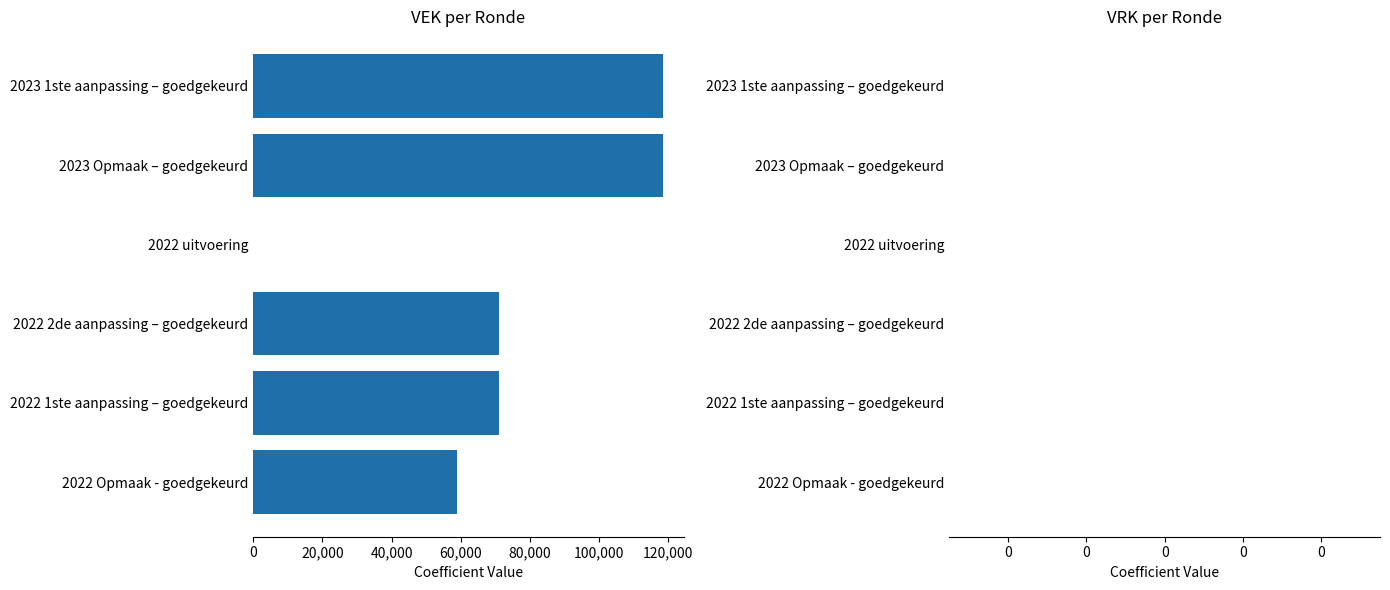

Reading top to bottom, what are all the values shown in this chart?

2023 1ste aanpassing – goedgekeurd=118545	2023 Opmaak – goedgekeurd=118545	2022 uitvoering=0	2022 2de aanpassing – goedgekeurd=71167	2022 1ste aanpassing – goedgekeurd=71167	2022 Opmaak - goedgekeurd=59022